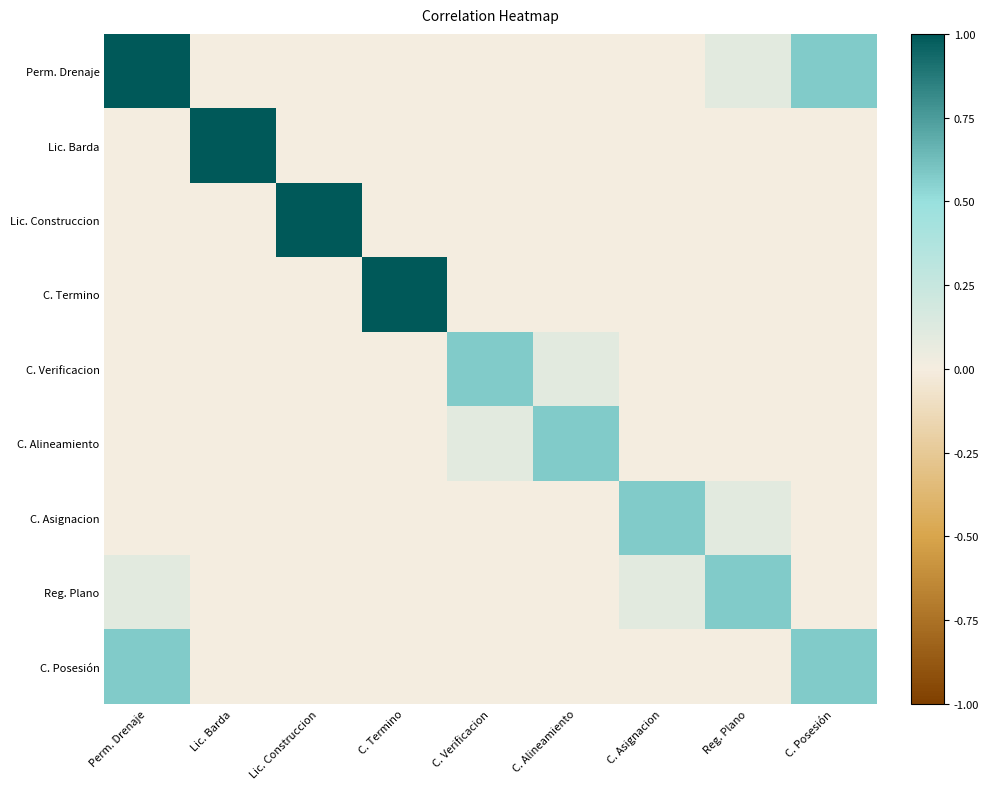

At which category does the chart reach its minimum across all series?

Lic. Barda